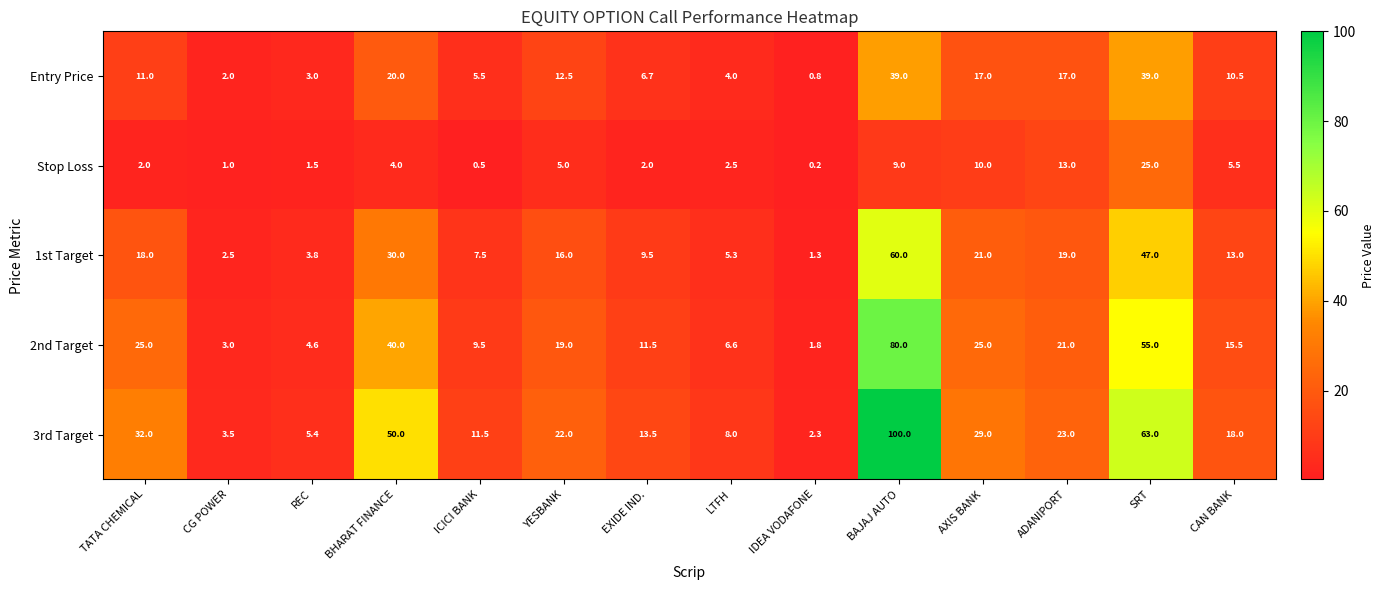

Read the Entry Price value at YESBANK.

12.5